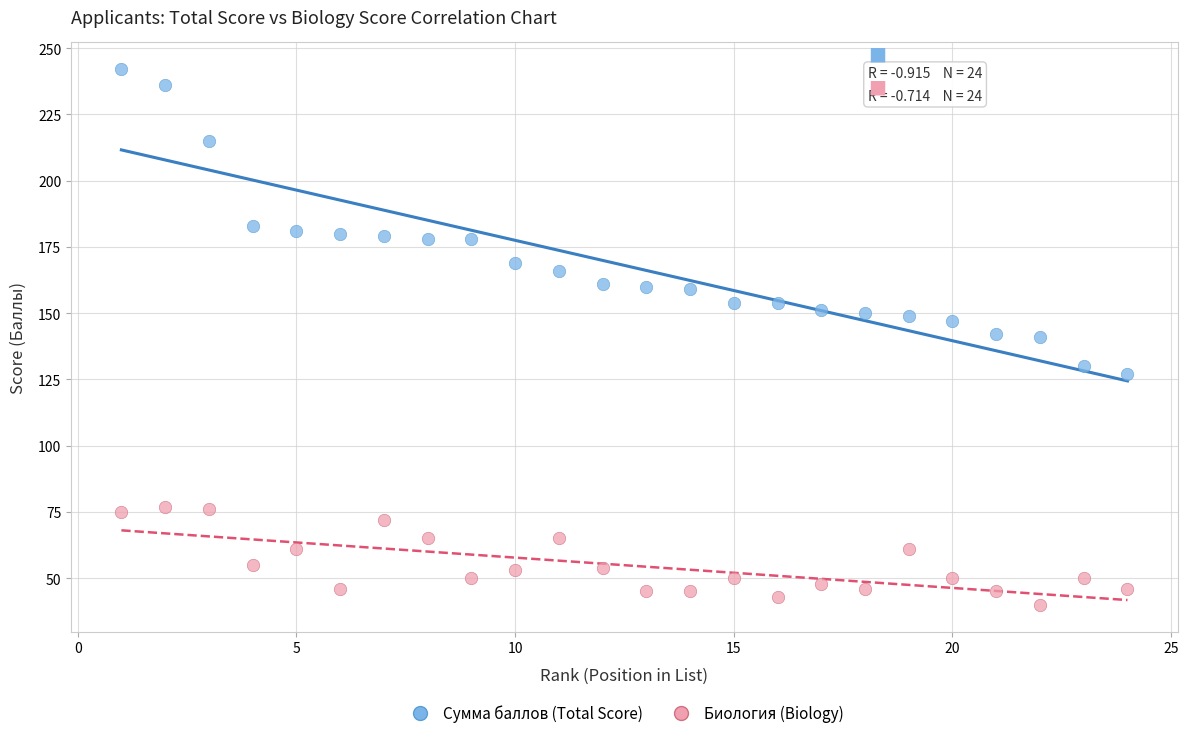

Across all data points, what is the range of X values (max minus min)?

23